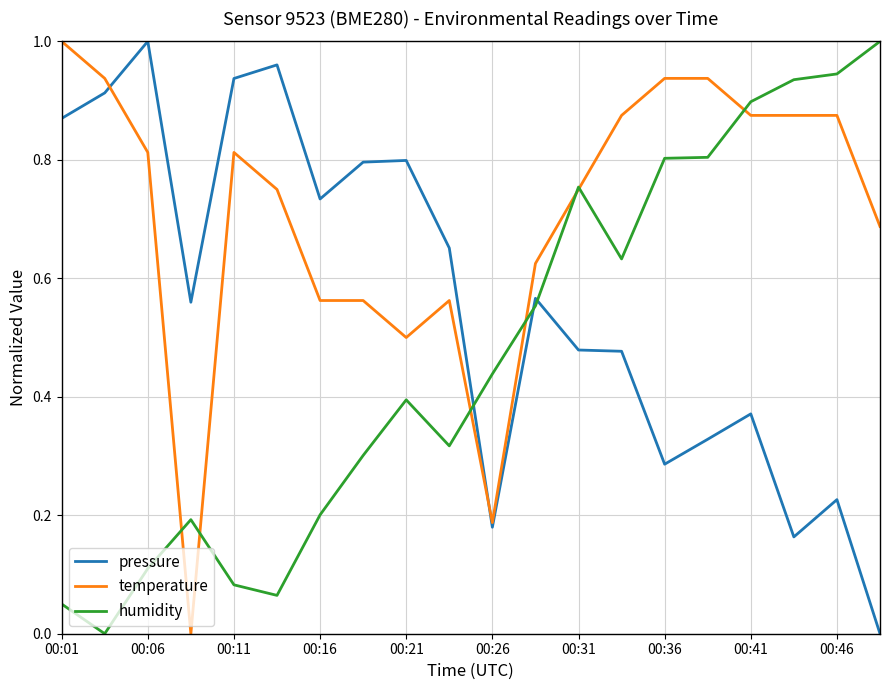

Which series has the largest total across all categories?

temperature